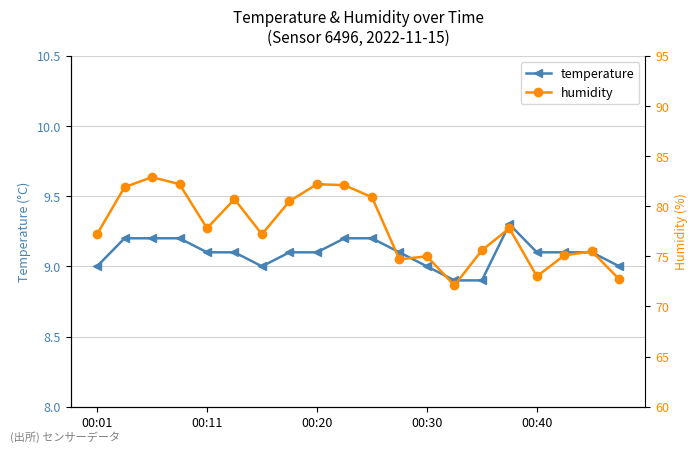

What is the value of the humidity point at the 4th from the left?

82.2